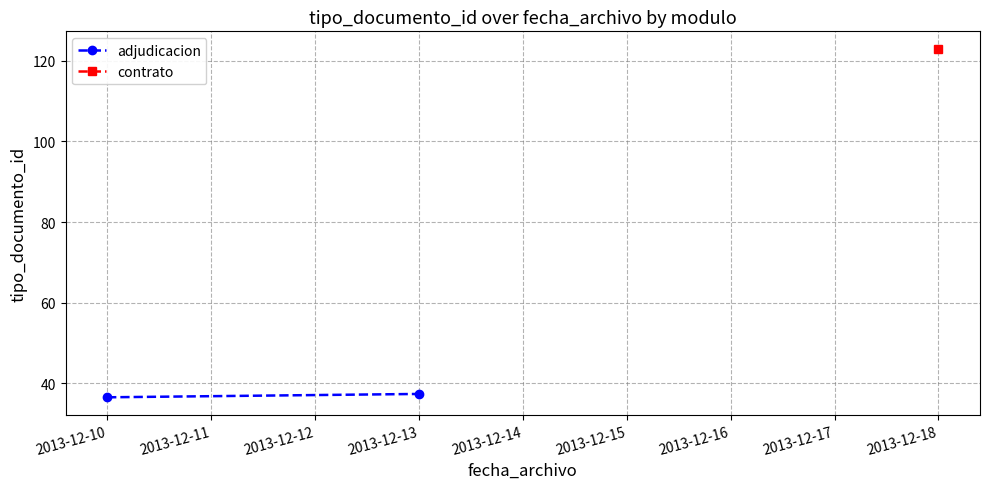

Approximately how many times larger is the value at 2013-12-10 compared to 2013-12-13?

1.0